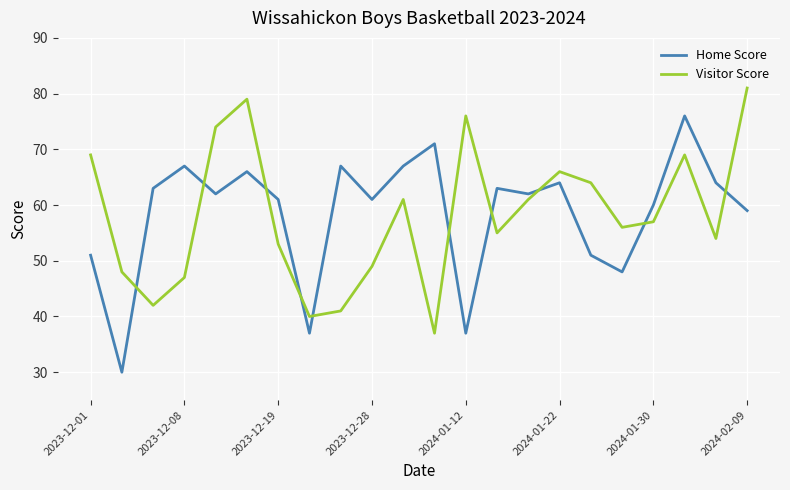

What is the smallest value displayed?

30